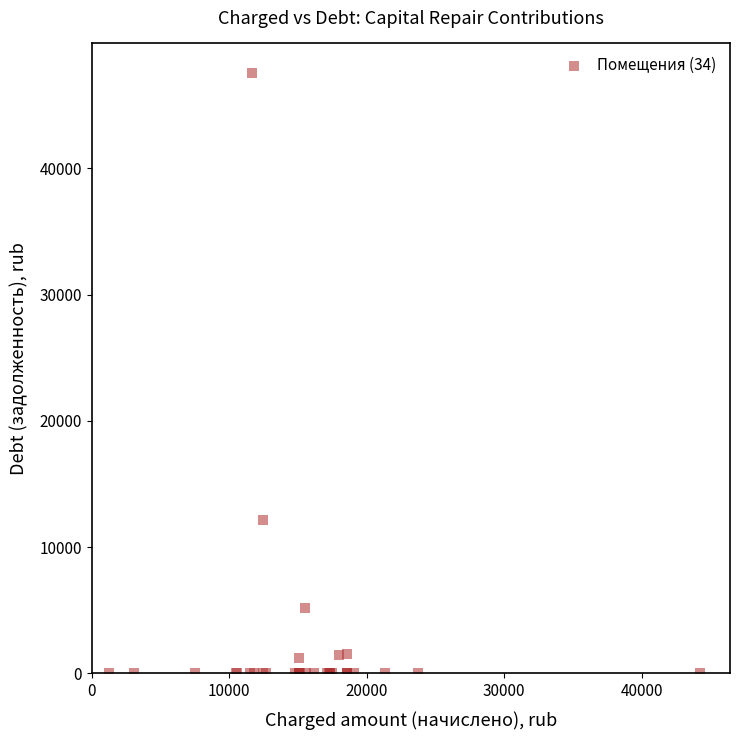

What Y value in the scatter plot is closest to 23752?

12185.7